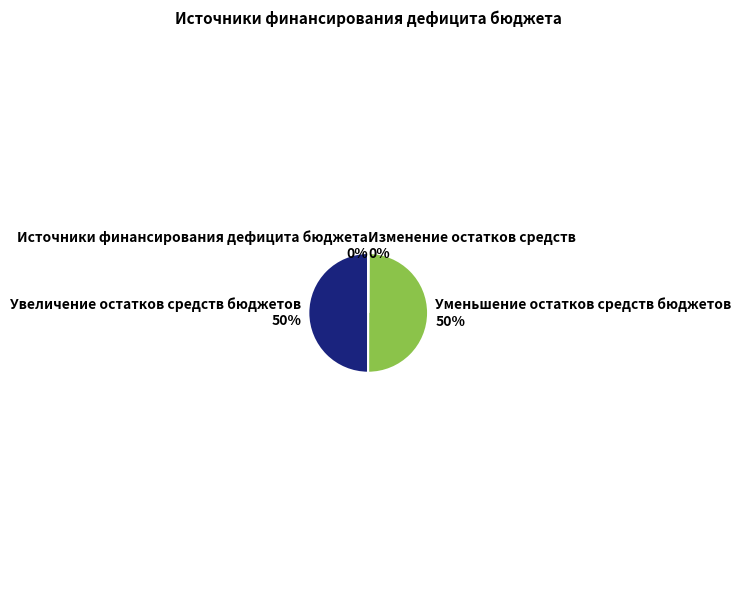

Approximately how many times larger is the value at Уменьшение остатков средств бюджетов compared to Увеличение остатков средств бюджетов?

1.0